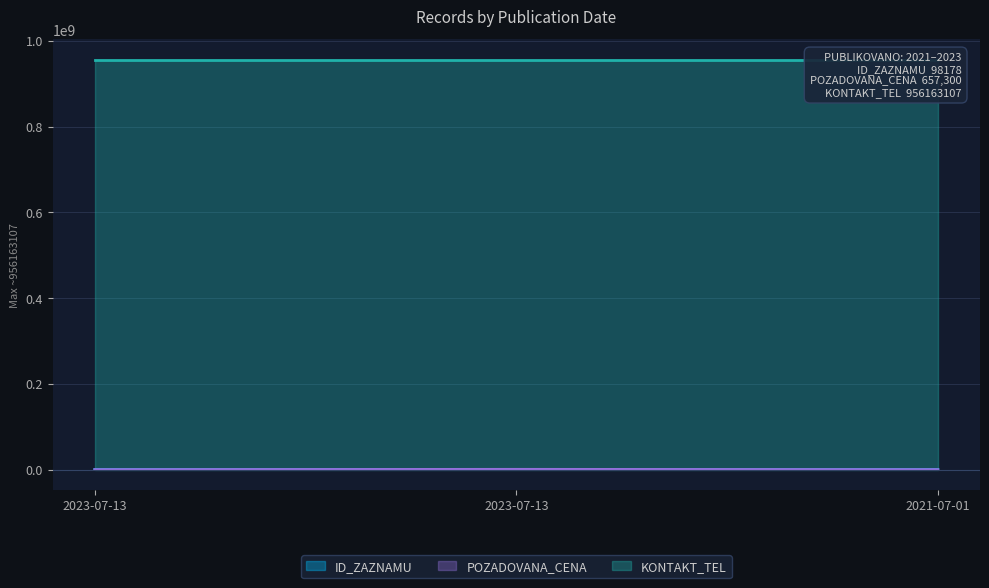

How many data points in ID_ZAZNAMU are less than 98177?

1